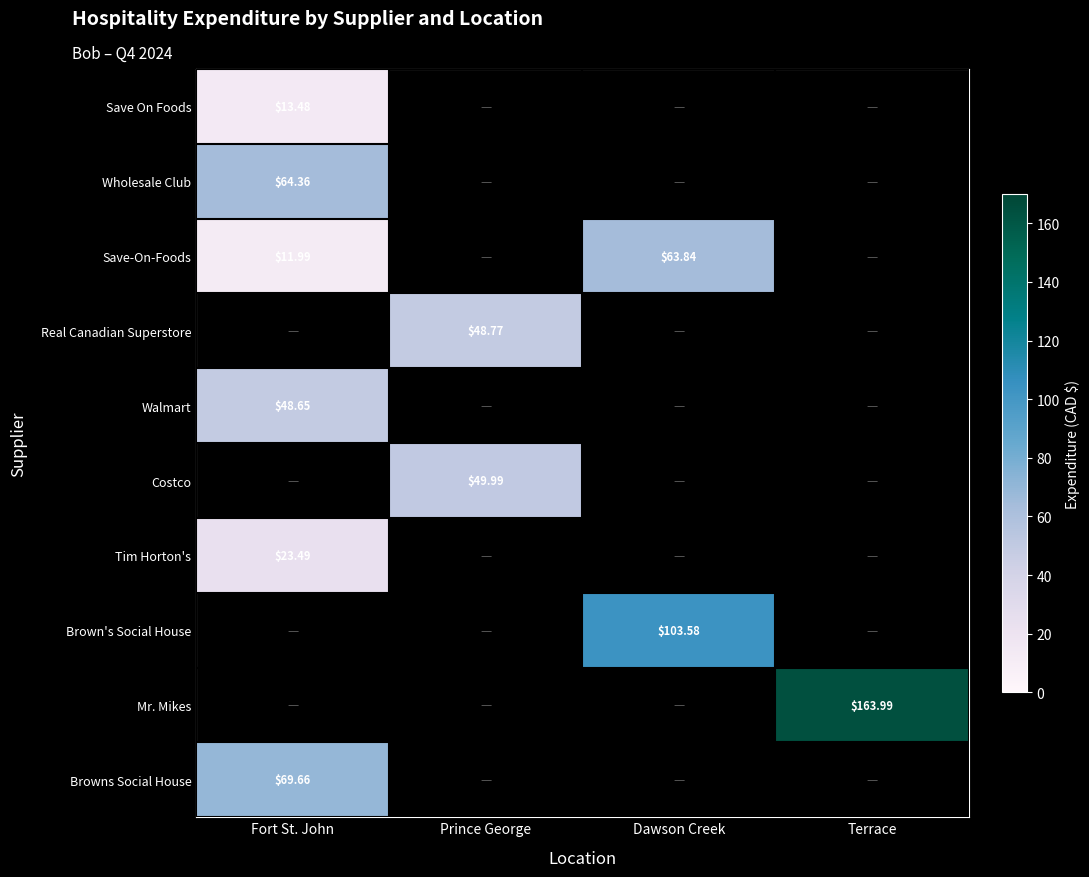

Is the value of Mr. Mikes at Terrace greater than the value of Save-On-Foods at Dawson Creek?

Yes